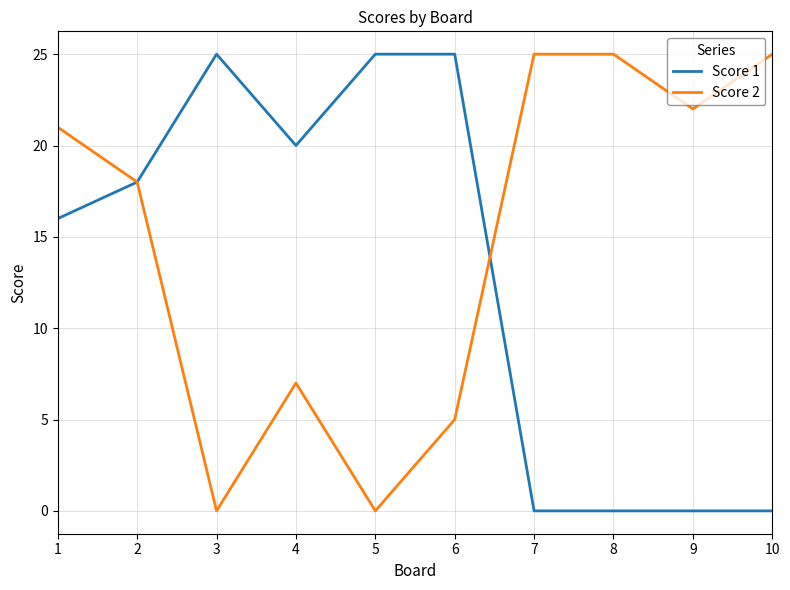

At which label is Score 2 closest to 12?

4